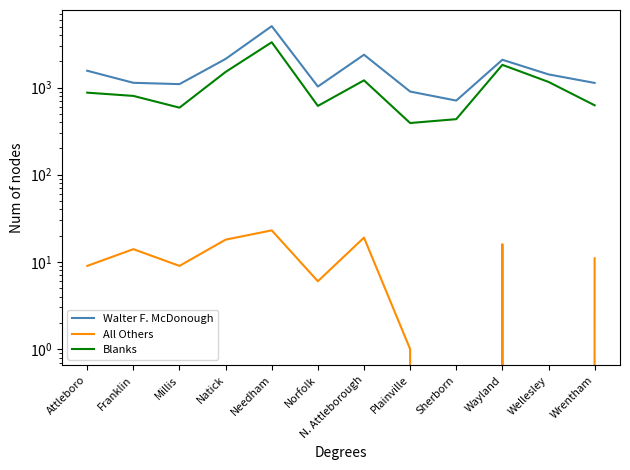

How many data points in Walter F. McDonough are less than 1416?

6